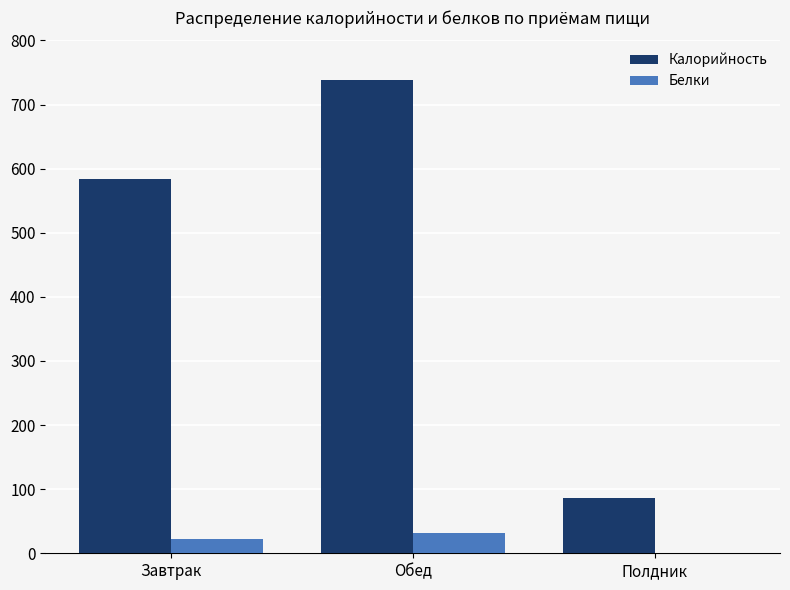

Read the Калорийность value at Обед, to the nearest 50.

750